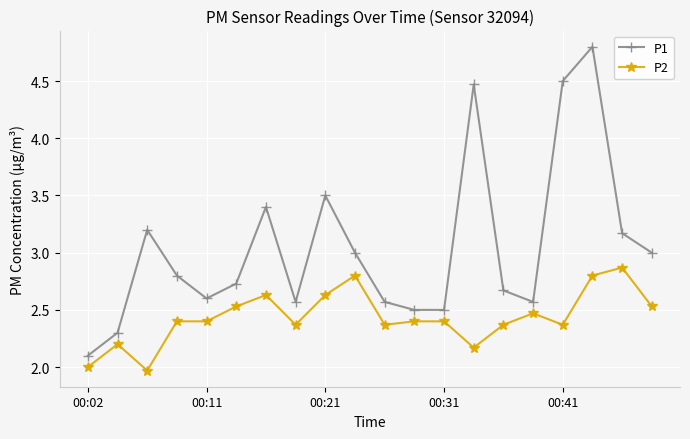

What is the difference between the maximum and minimum values in the P2 series?

0.9